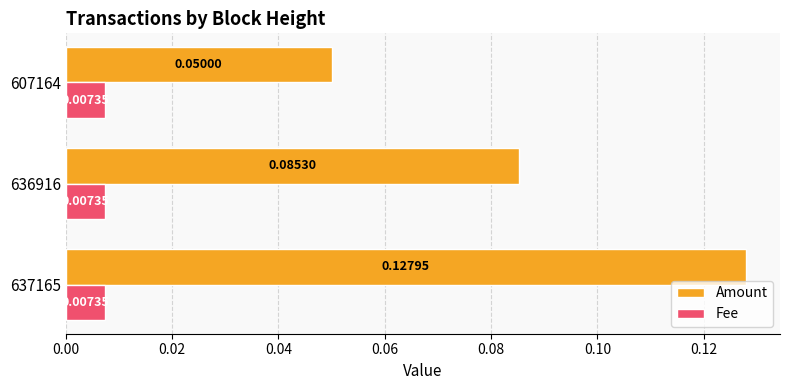

What is the sum of all Amount values?

0.3